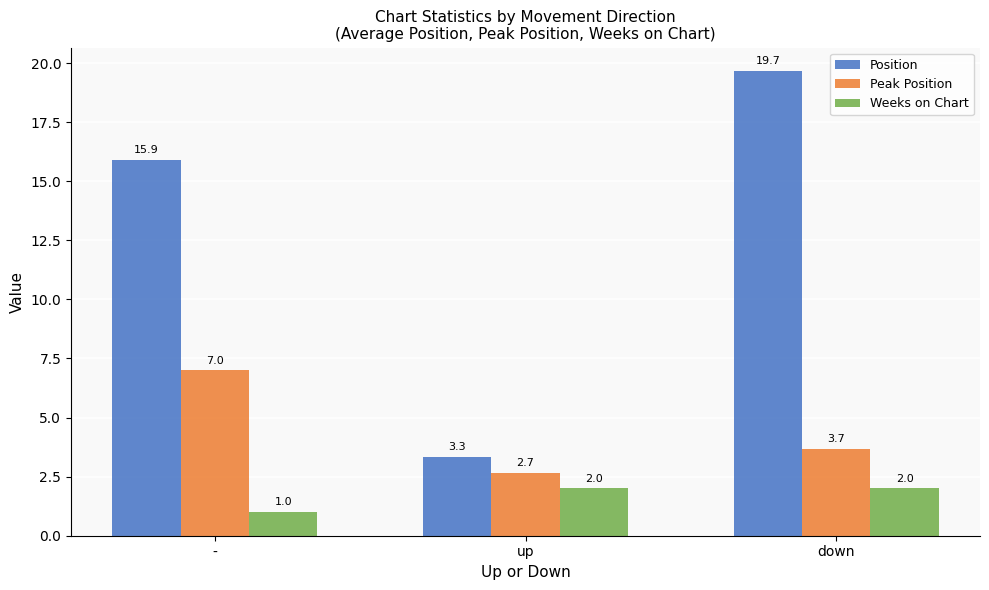

List the series in order of their overall mean, lowest first.

Weeks on Chart, Peak Position, Position